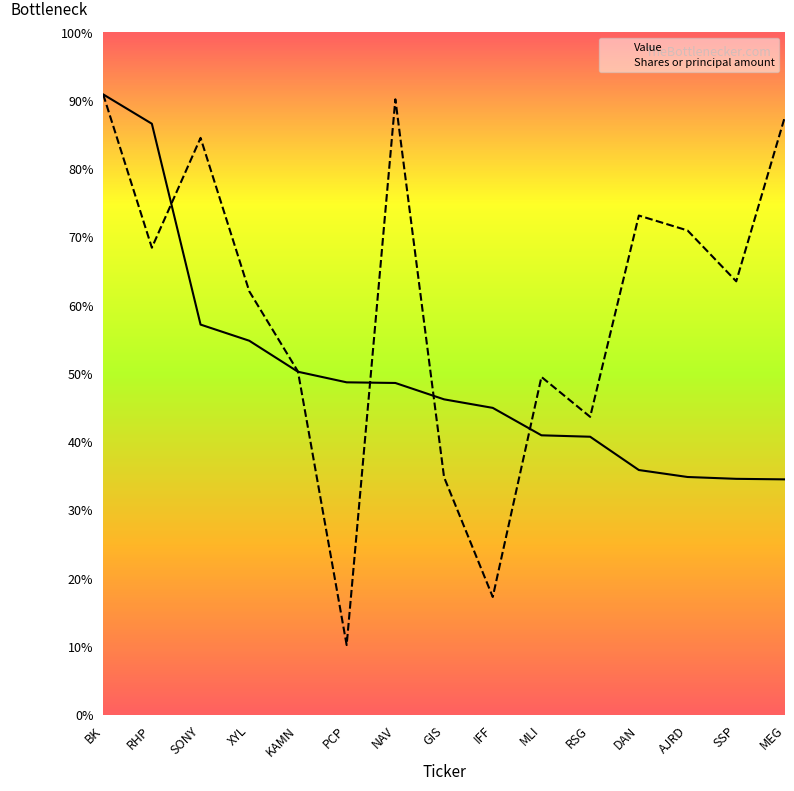

How many data points in Value are less than 142626000?

7